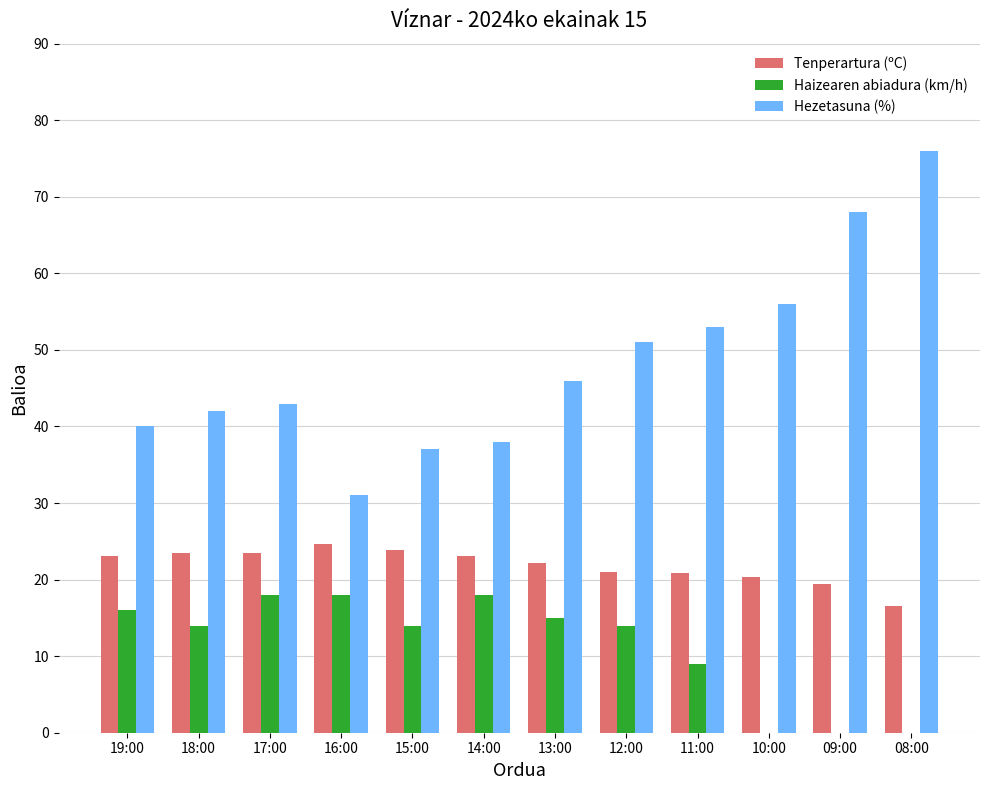

What is the total value across all series at 08:00?

92.6